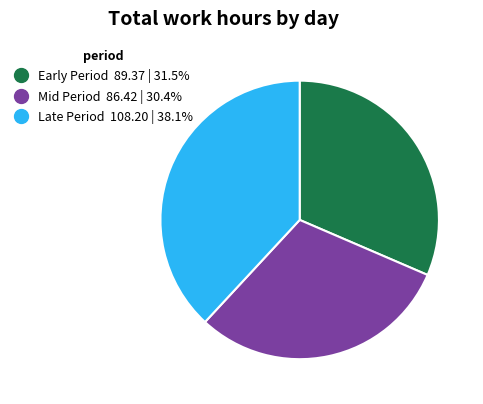

Is there a majority slice in this chart?

No